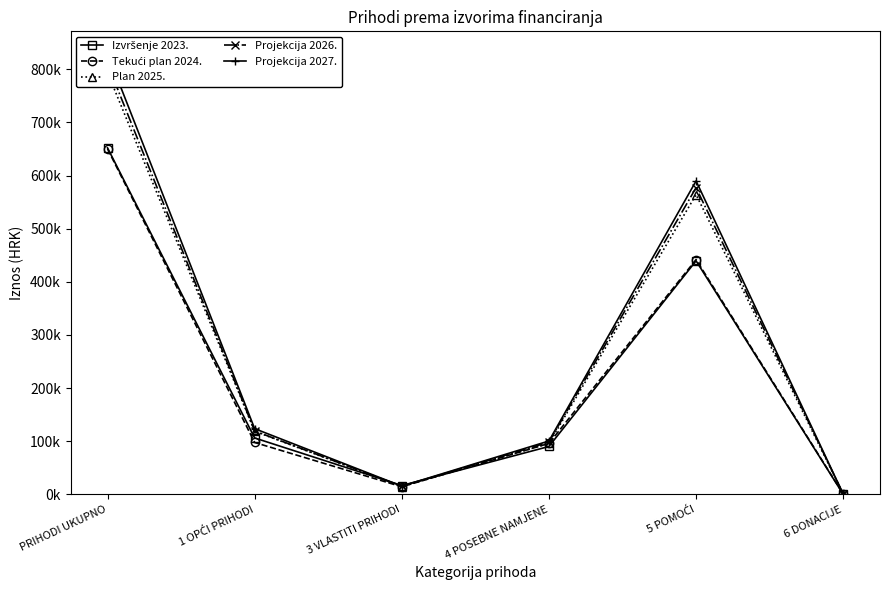

Where does the Projekcija 2026. series first go above 119168?

PRIHODI UKUPNO